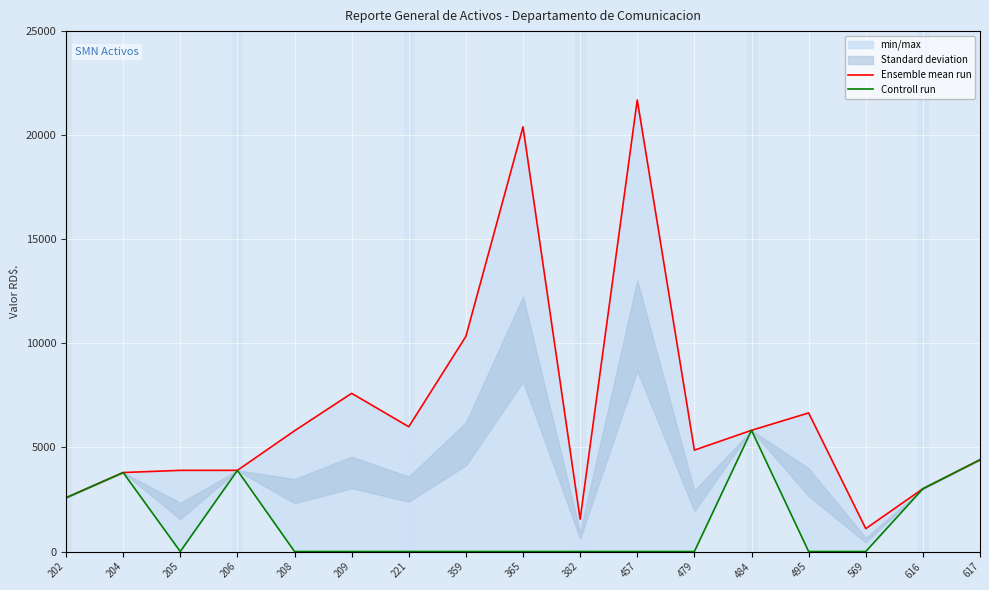

True or false: Ensemble mean run and Controll run cross at least once.

False